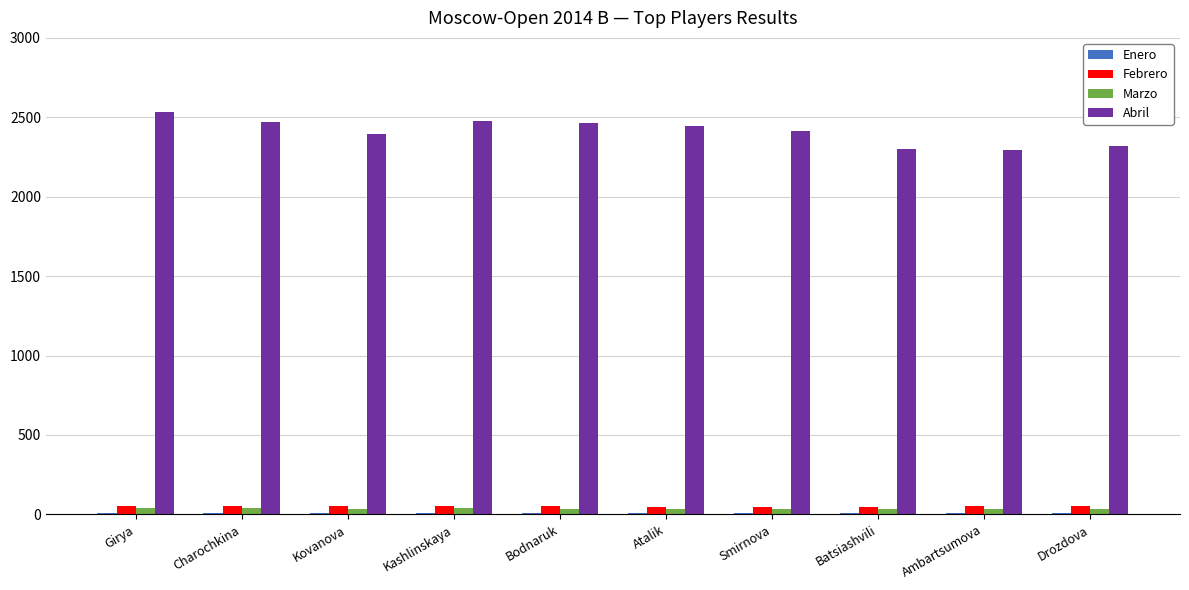

Is it true that Abril equals 2446.0 at Atalik?

True